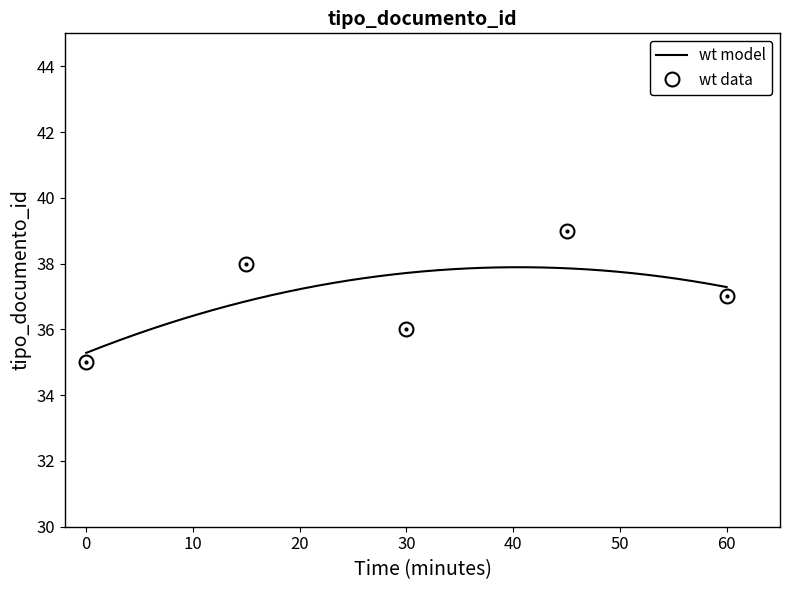

Reading left to right, what are all the values shown in this chart?

35	38	36	39	37